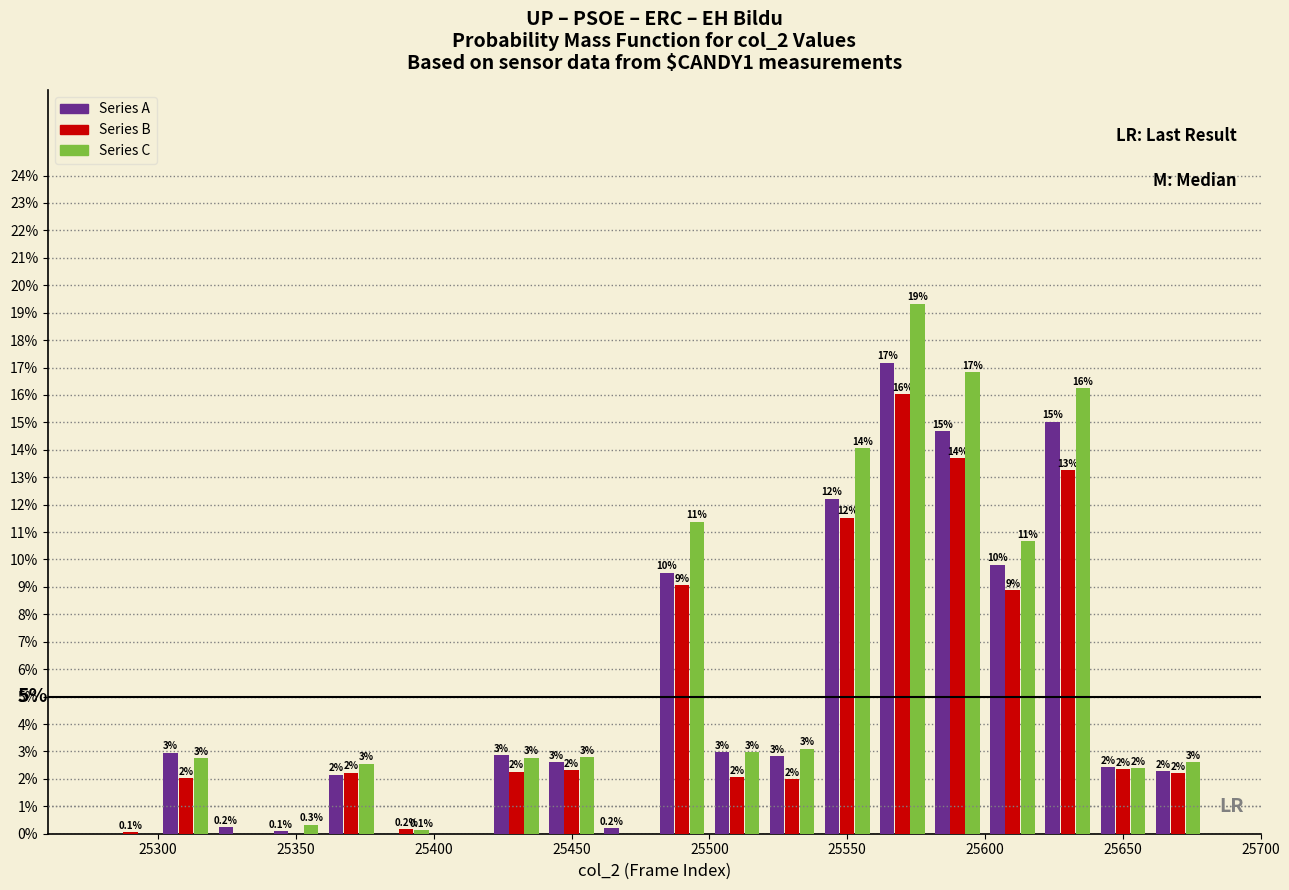

In the Series C series, which range on the x-axis has the tallest bar?

25560 to 25580